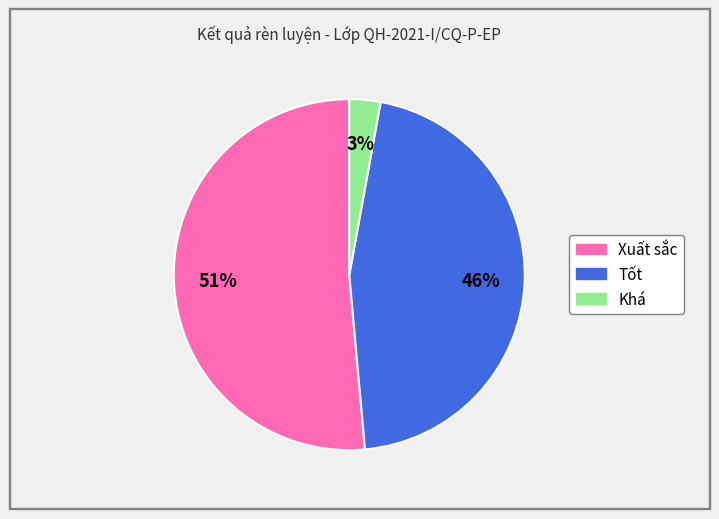

To the nearest percent, what is the combined percentage of Khá and Xuất sắc?

54%